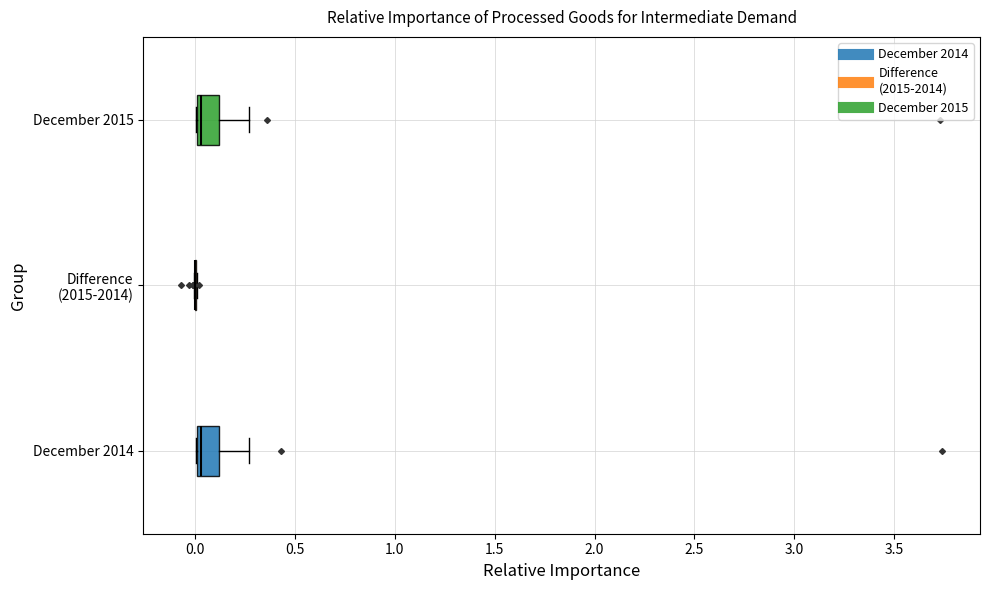

Where is the left edge of the box for December 2015 on the x-axis? The values are not printed on the chart, so give them approximately, as read against the axis.

0.00